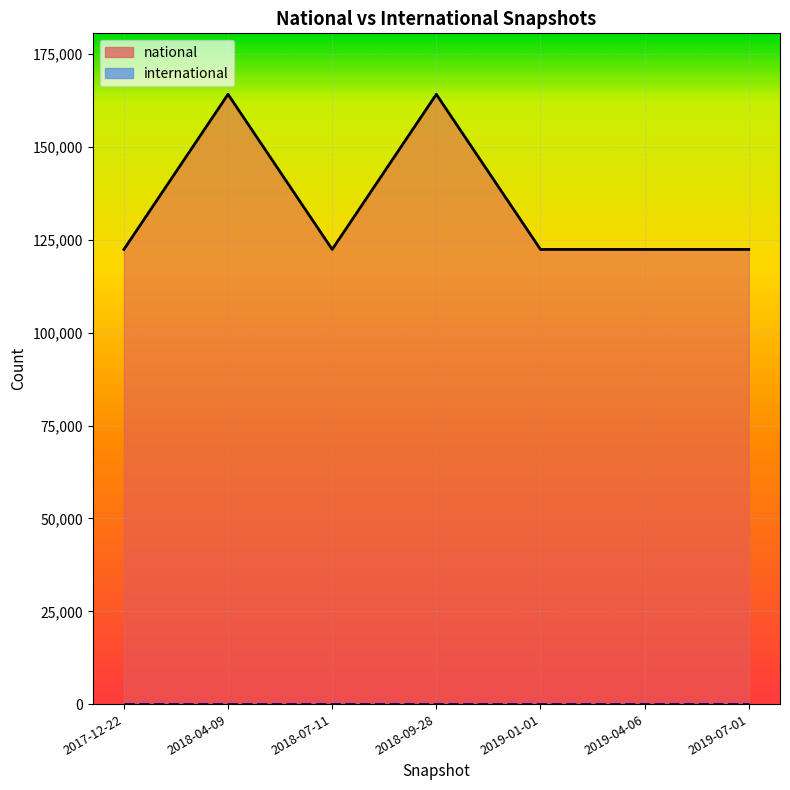

Does the chart display data point markers on the line(s)?

No